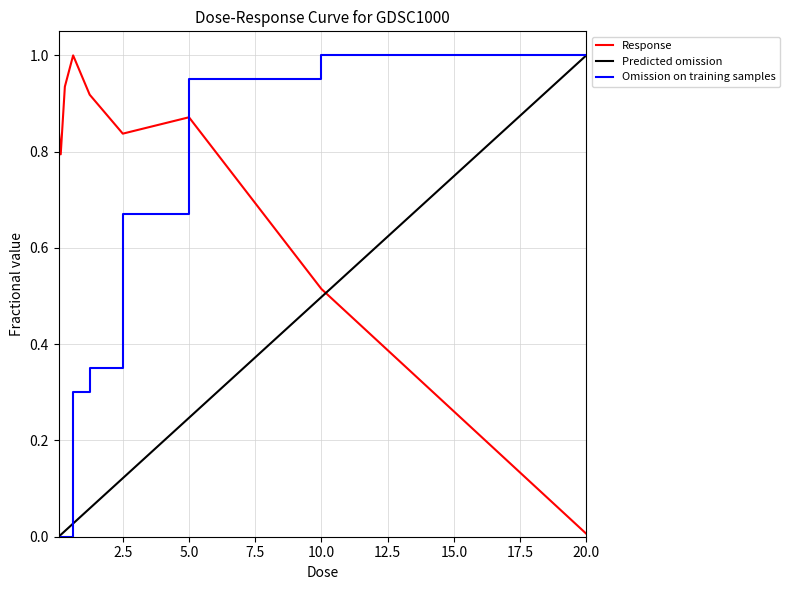

What is the highest value of the Omission on training samples series?

1.0